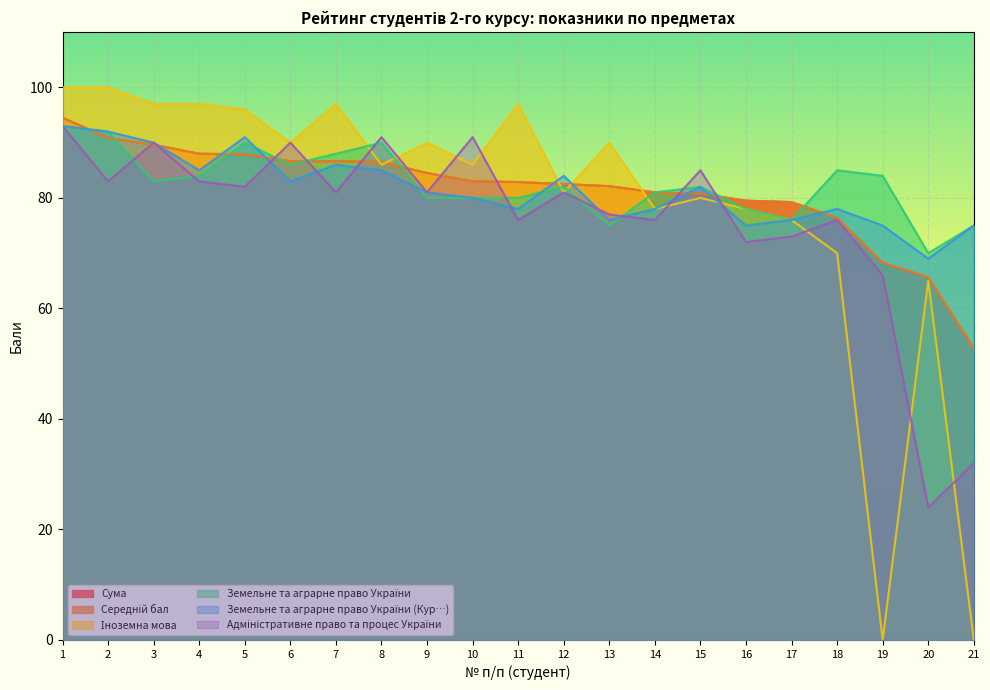

Which series has the widest spread of values?

Іноземна мова